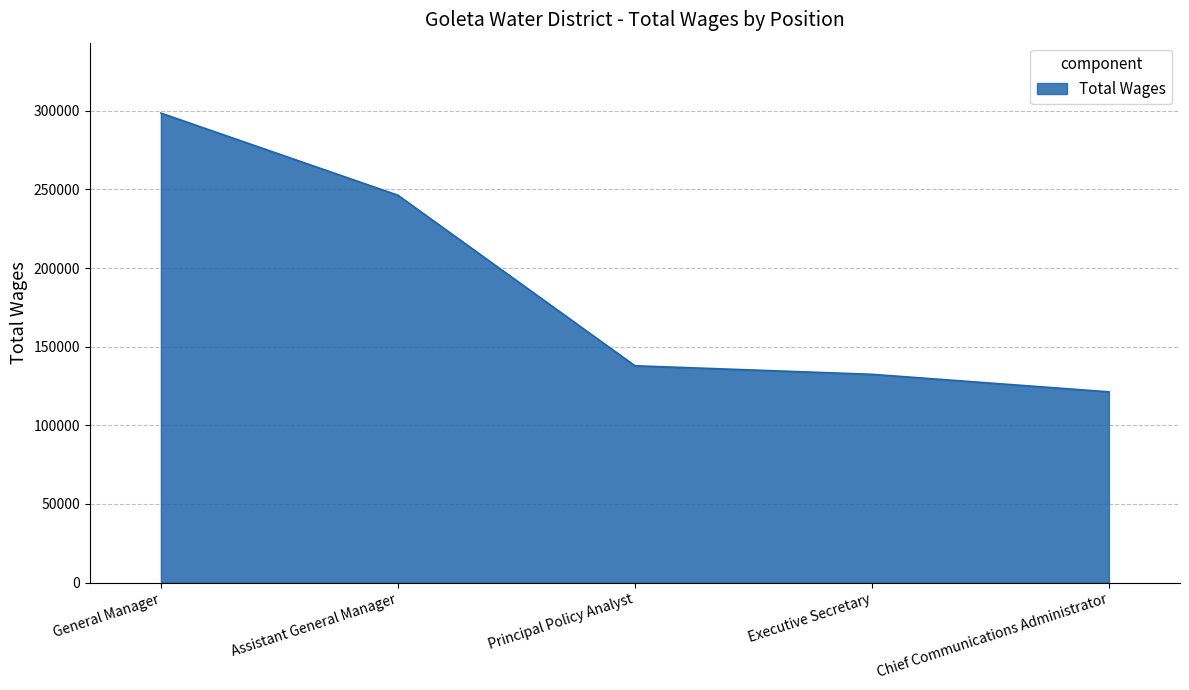

Count the number of categories in the chart.

5